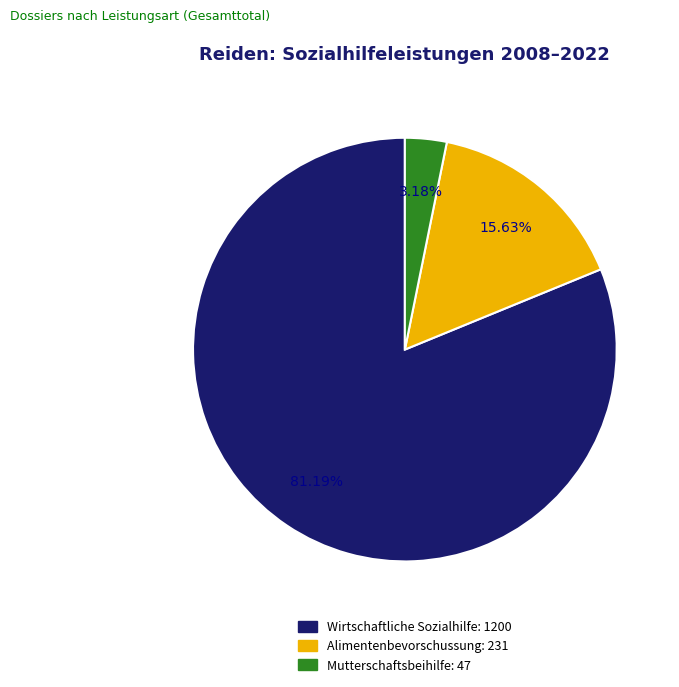

How many slices are in this pie chart?

3